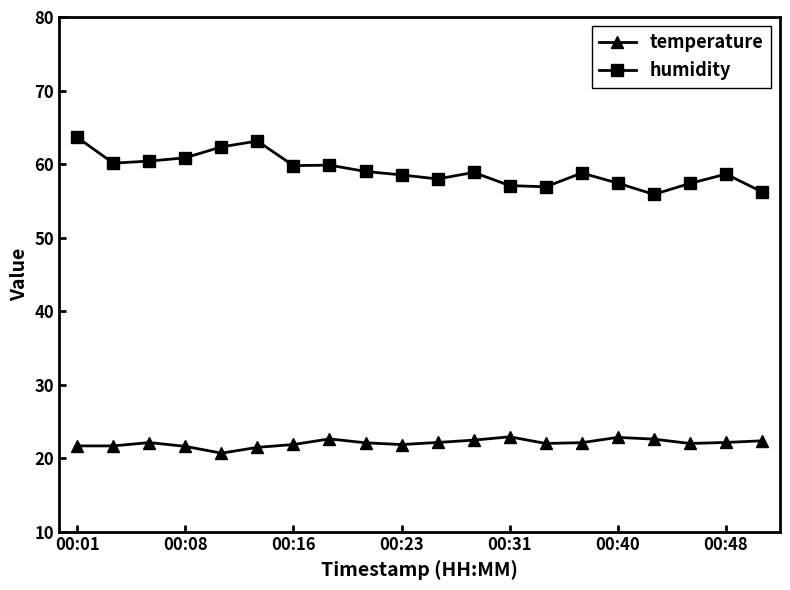

List the series in order of their overall mean, lowest first.

temperature, humidity